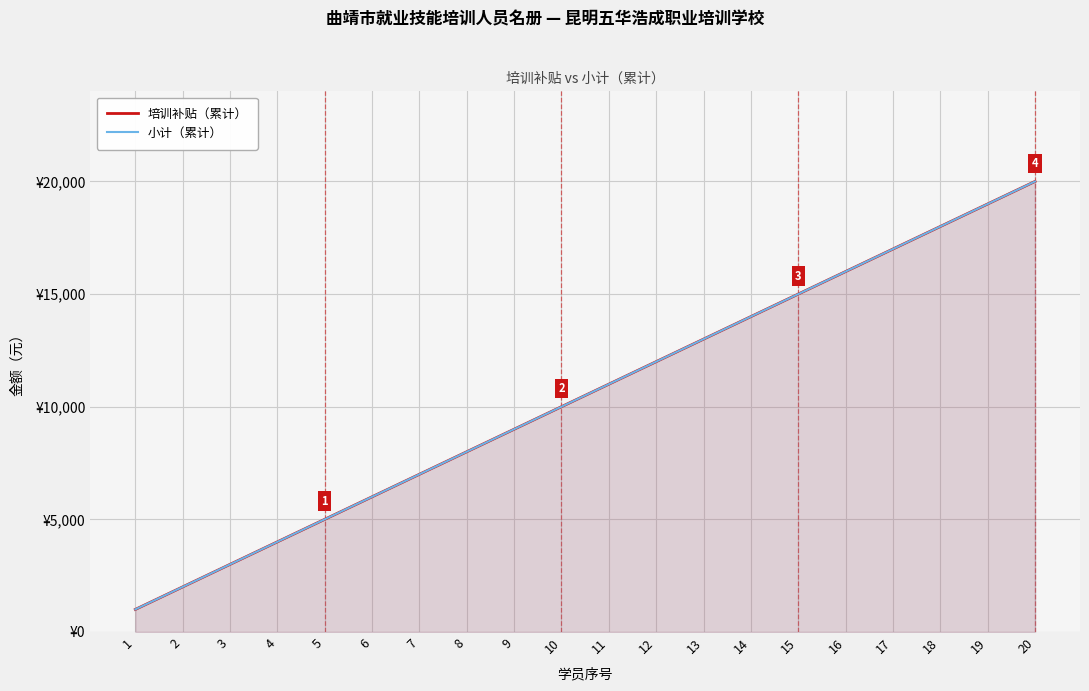

What is the total value across all series at 4?

8000